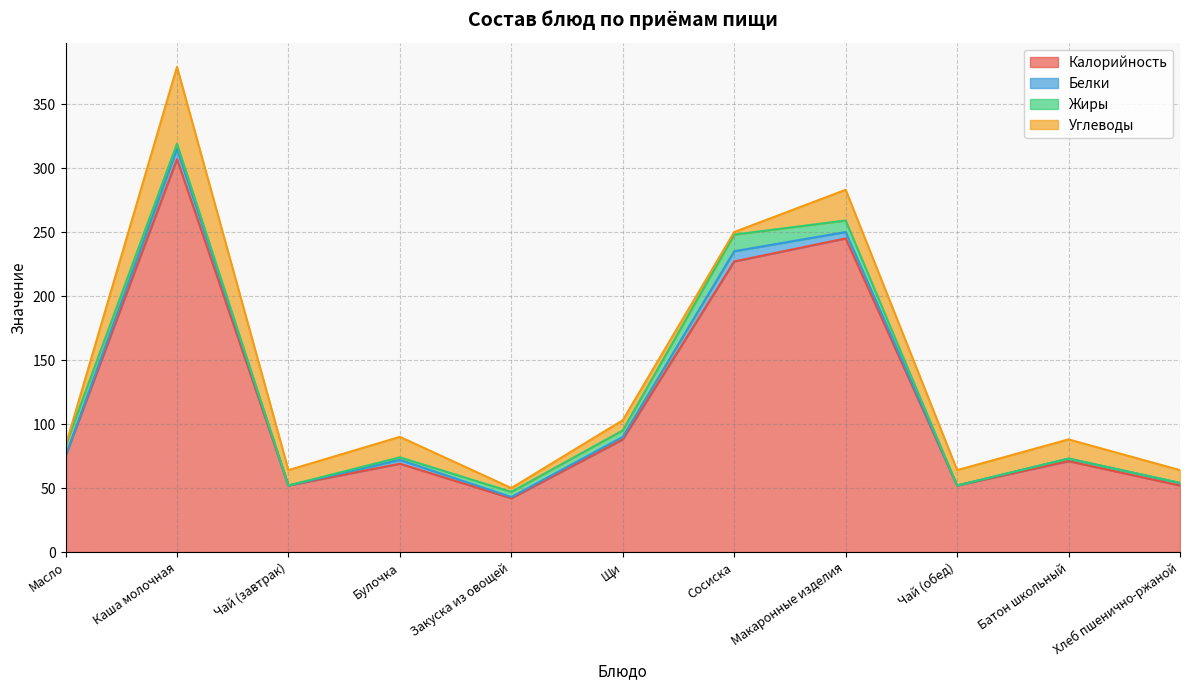

At Каша молочная, list the series in order from smallest to largest.

Жиры, Белки, Углеводы, Калорийность